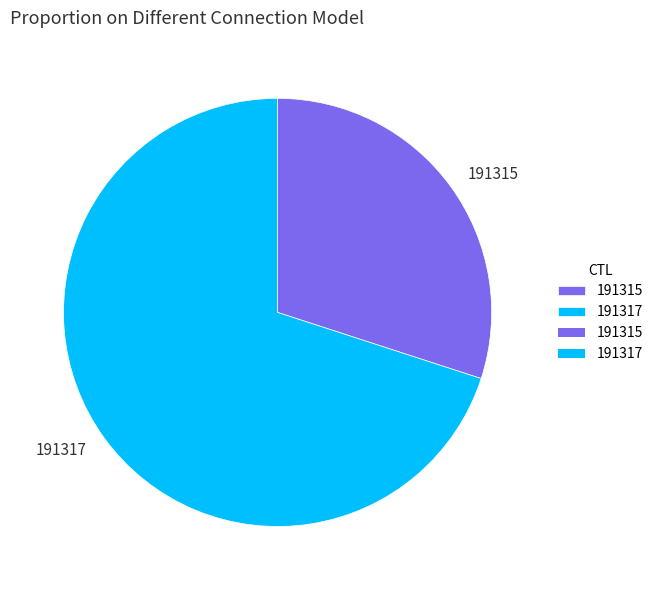

Does any single category account for the majority?

Yes